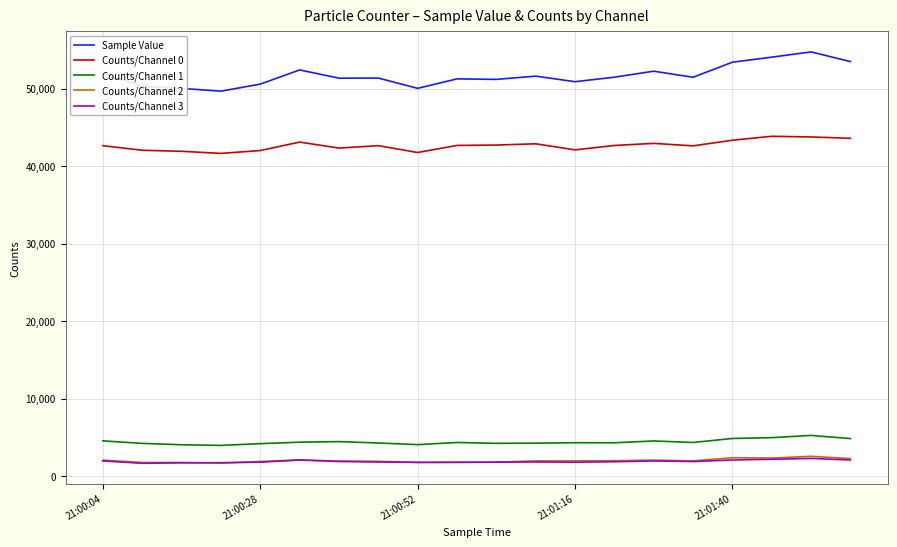

In Counts/Channel 2, how many points are lower than both neighbors (excluding endpoints)?

4